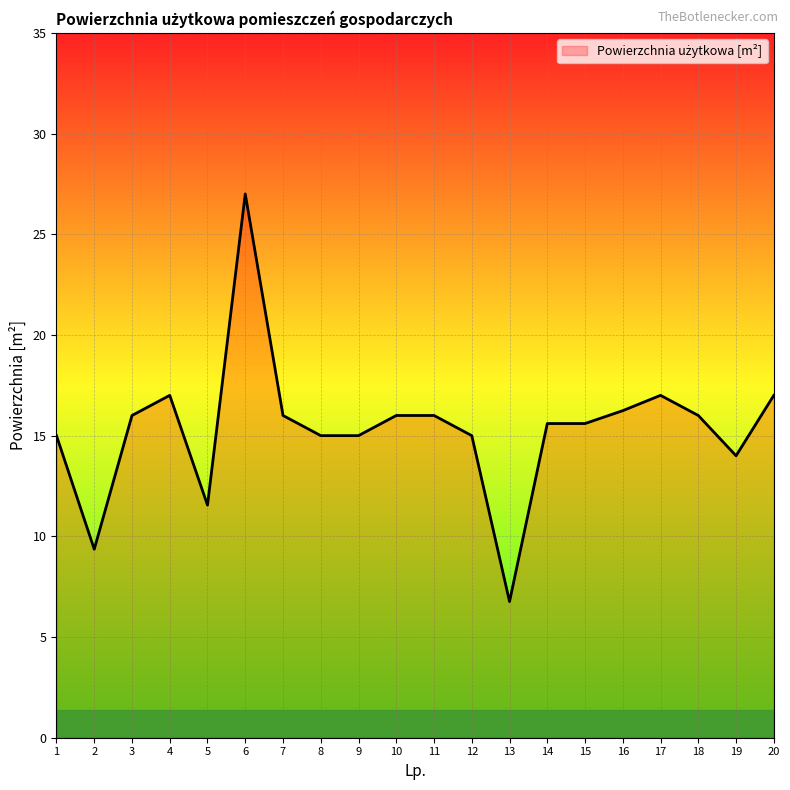

What is the change in value from 12 to 17?

+2.0